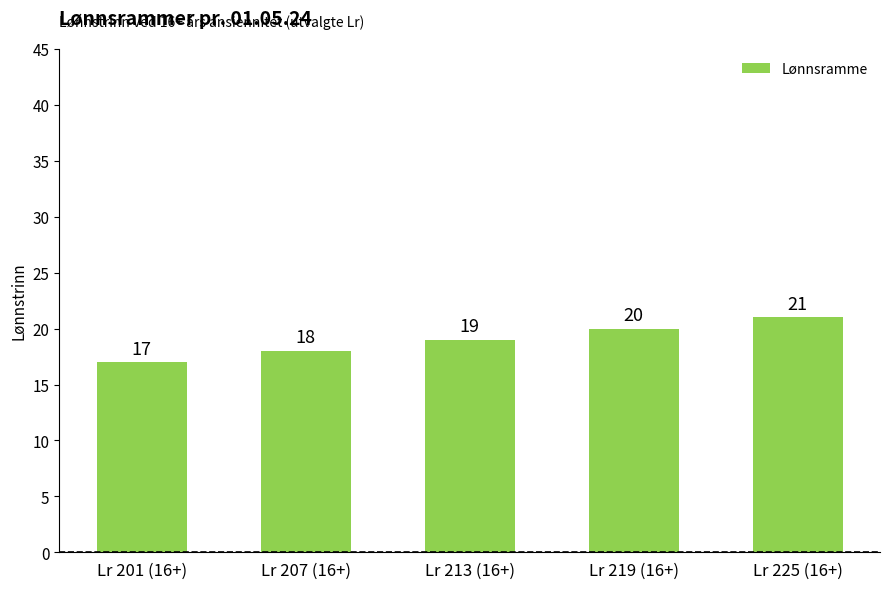

Read the value at Lr 219 (16+).

20